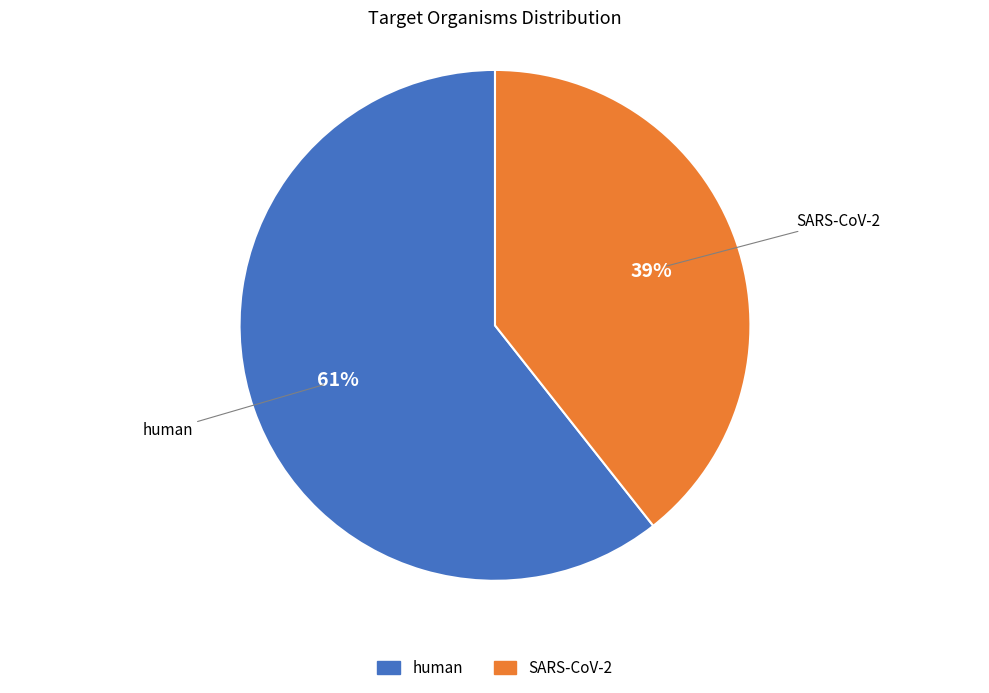

Which has a higher value, SARS-CoV-2 or human?

human